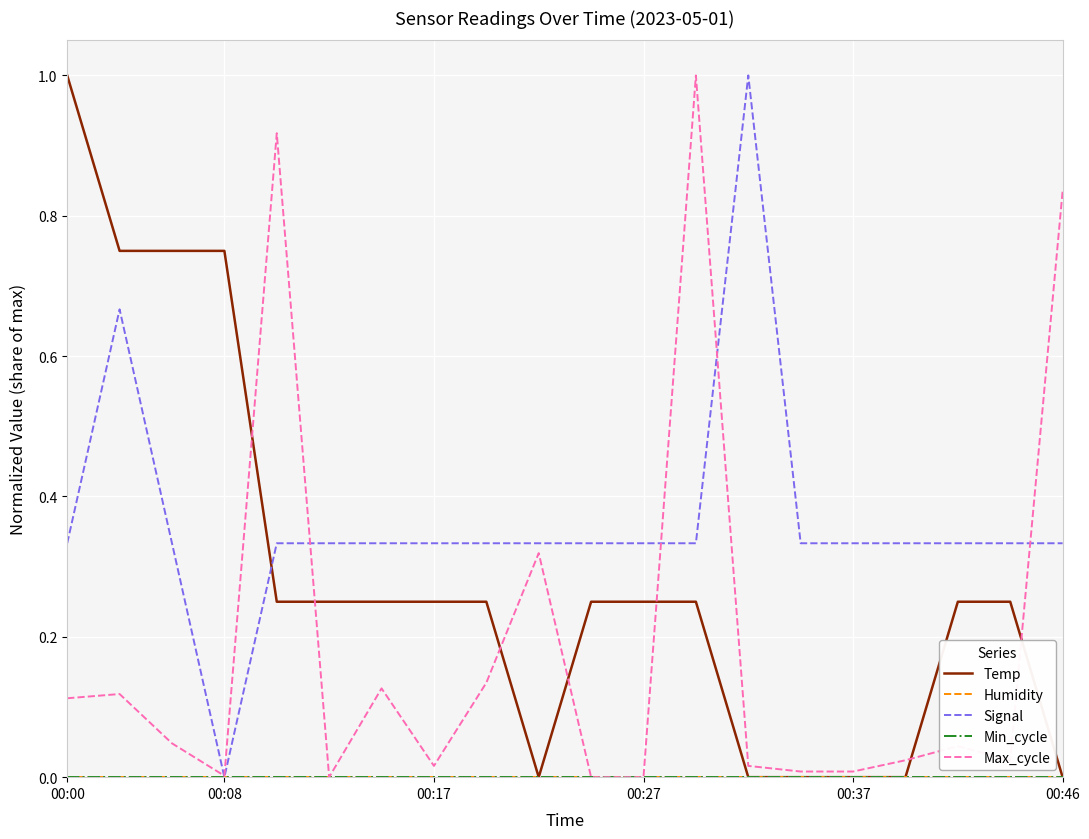

True or false: Max_cycle and Temp intersect in this chart.

True